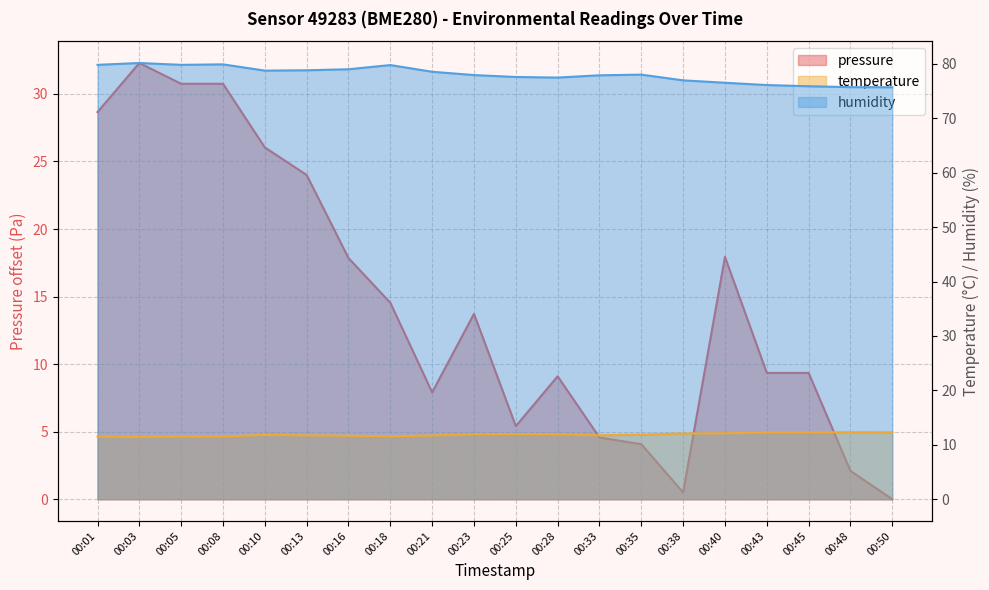

True or false: pressure and humidity intersect in this chart.

False